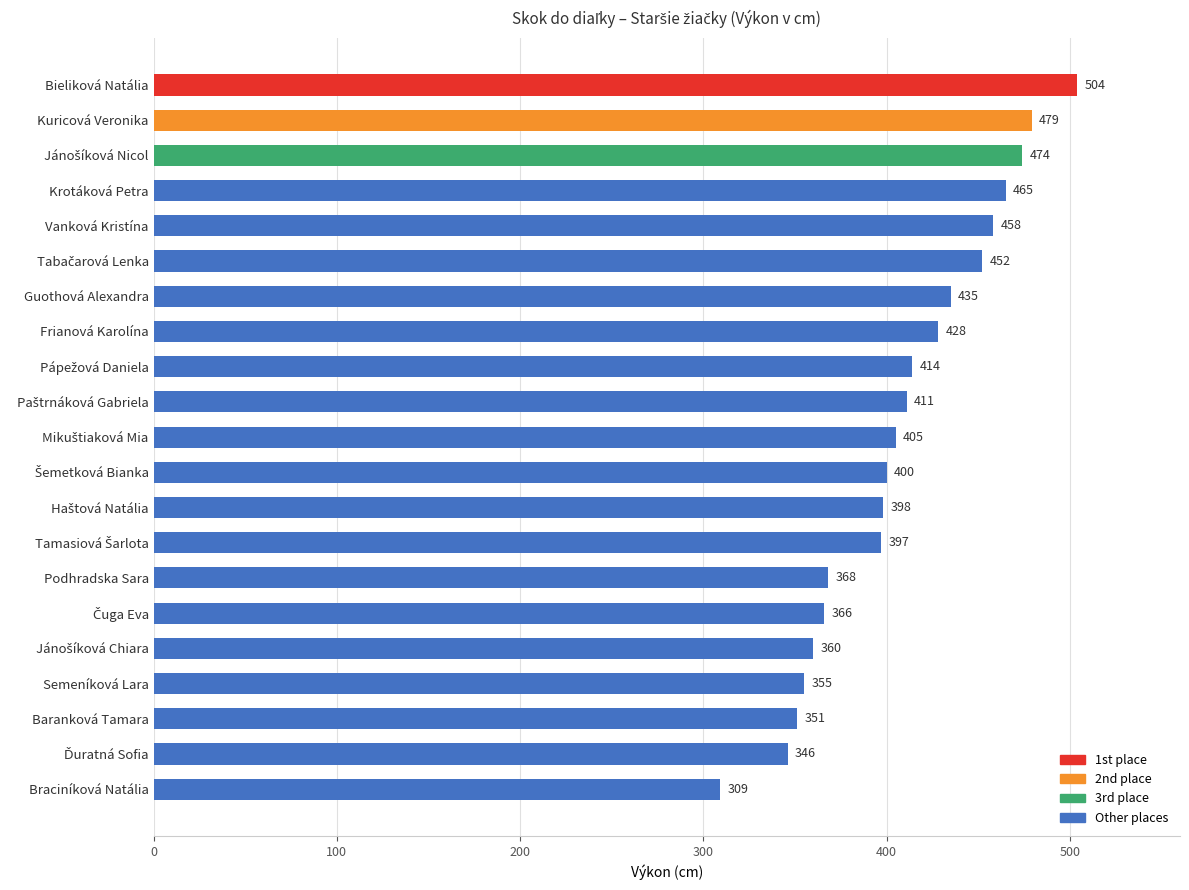

What is the sum of the values at Guothová Alexandra and Podhradska Sara?

803